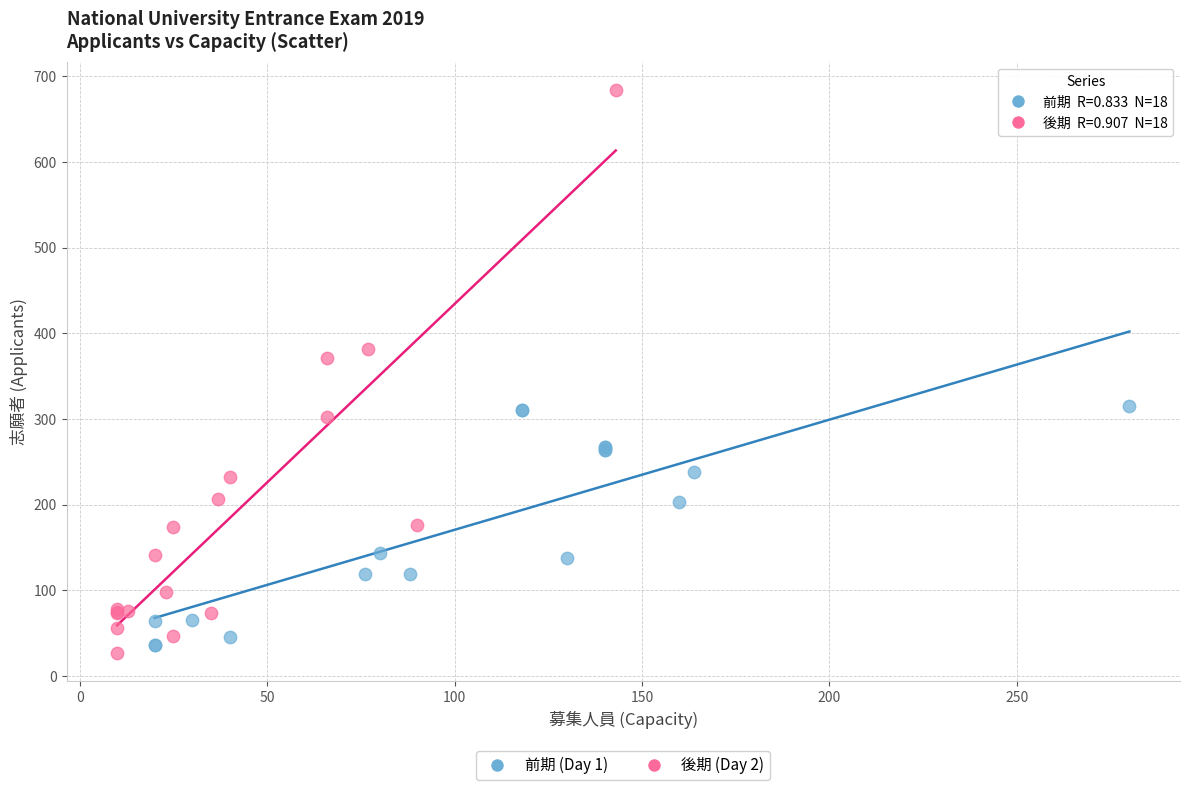

Which series has the widest spread of Y values?

後期 (Day 2)